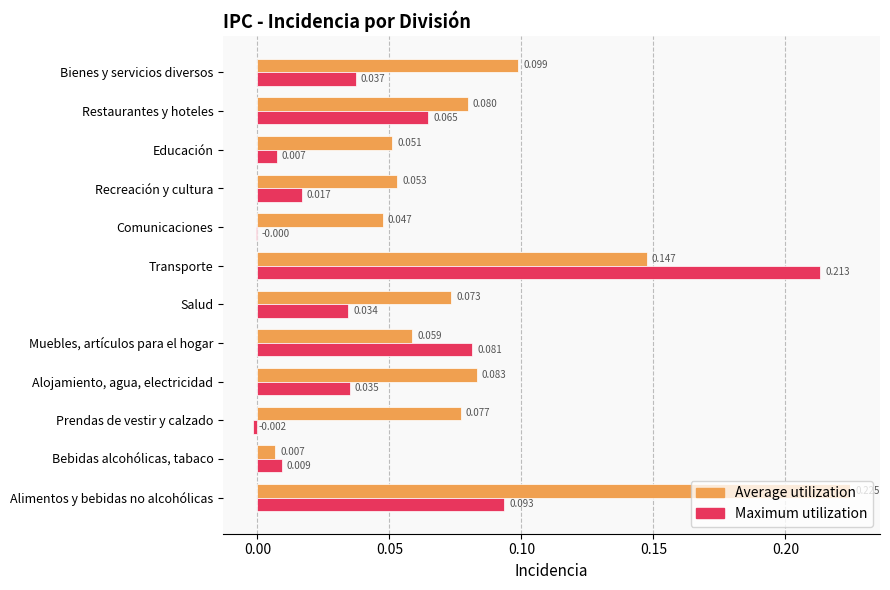

Between Transporte and Bienes y servicios diversos, which series saw the biggest shift?

Maximum utilization